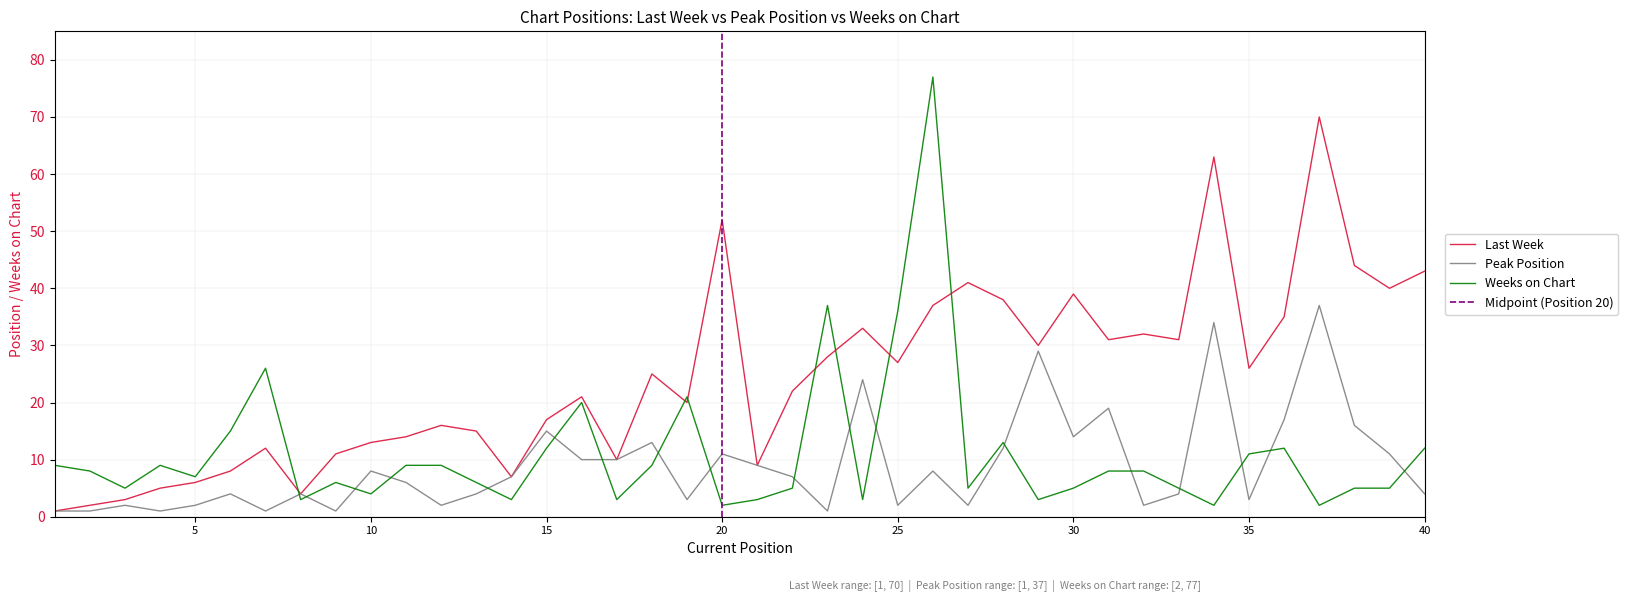

What is the difference between the Weeks on Chart values at 22 and 17?

2